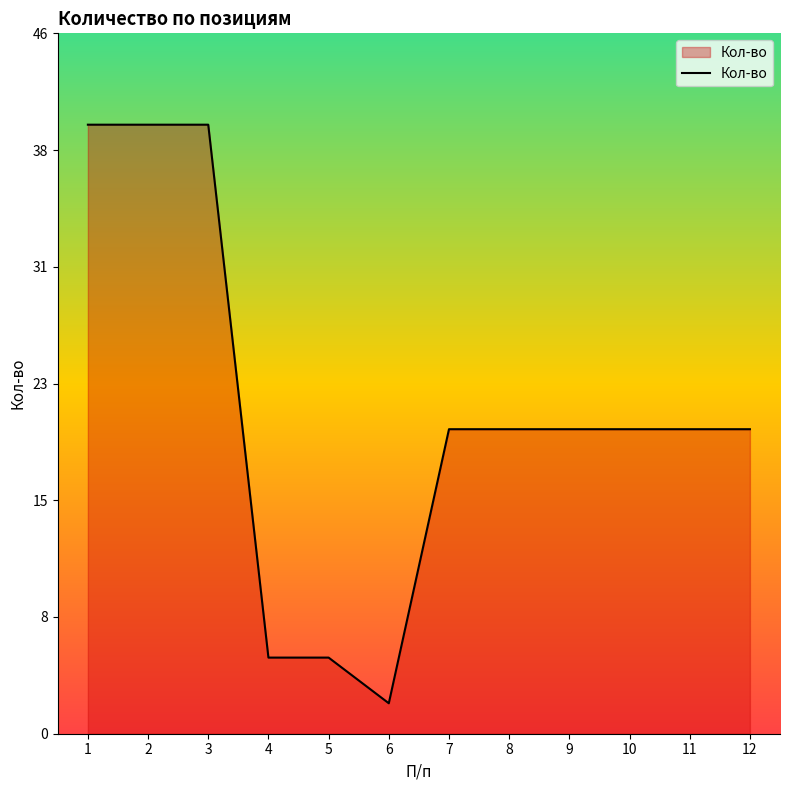

Approximately how many times larger is the value at 6 compared to 1?

0.1